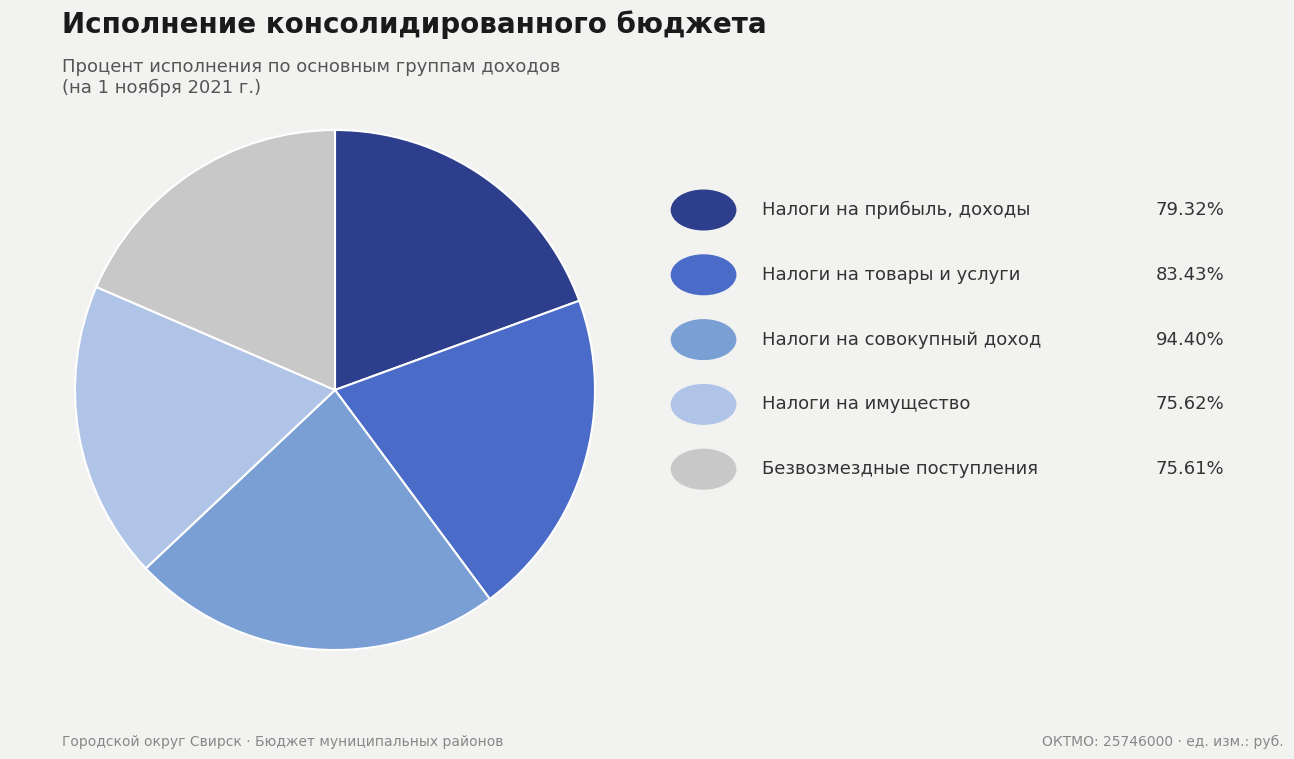

Does any single category account for the majority?

No